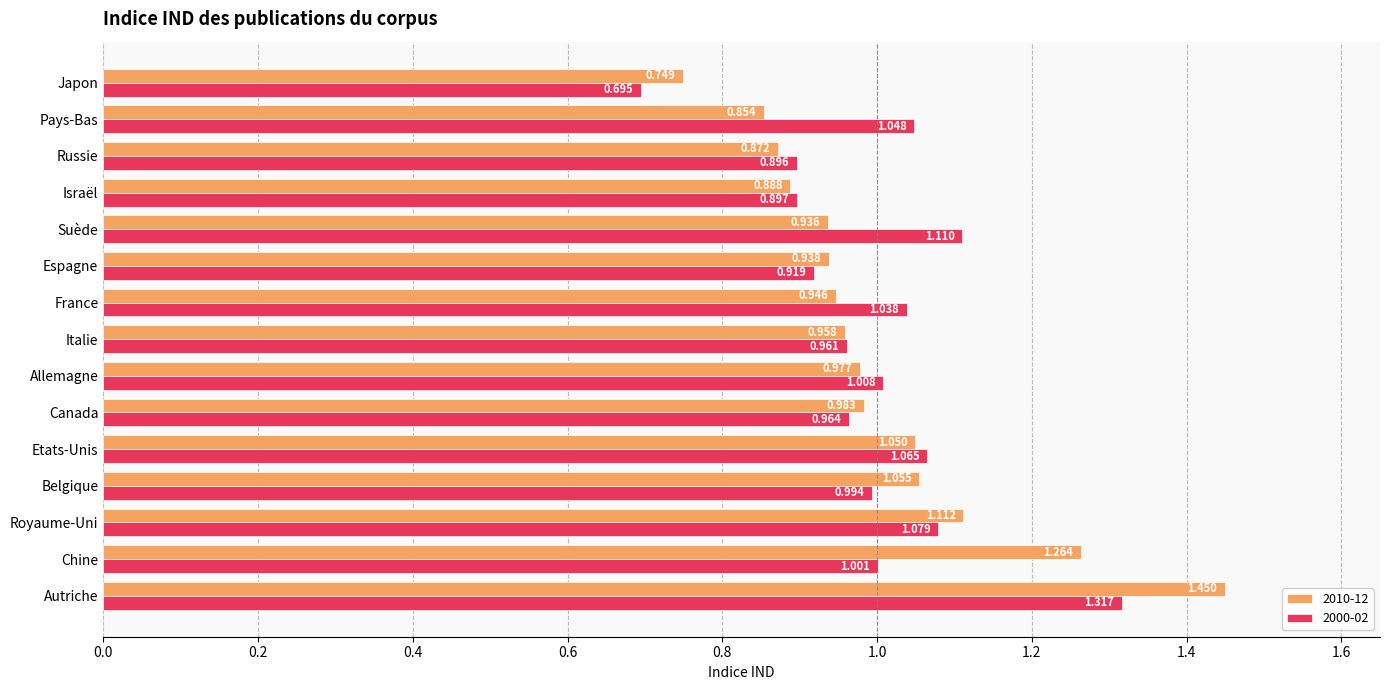

What is the total value across all series at Etats-Unis?

2.1